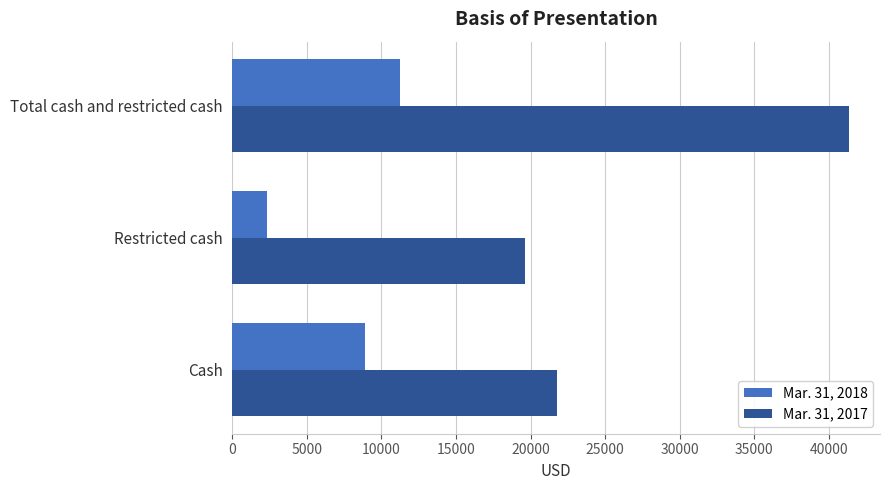

Which series has the largest total across all categories?

Mar. 31, 2017